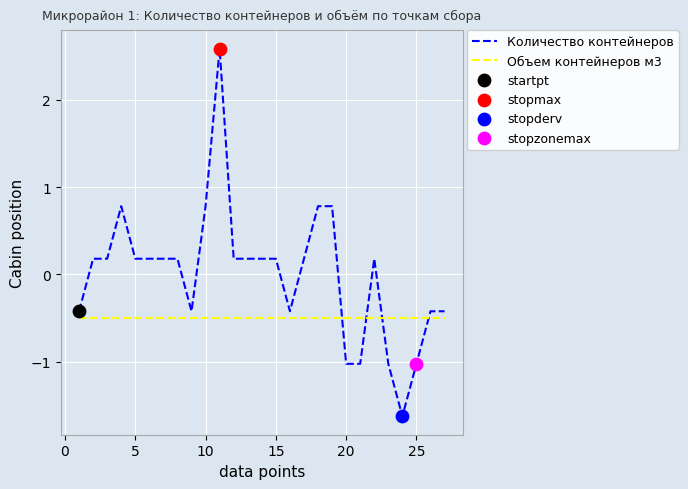

Which series has the largest total across all categories?

Количество контейнеров